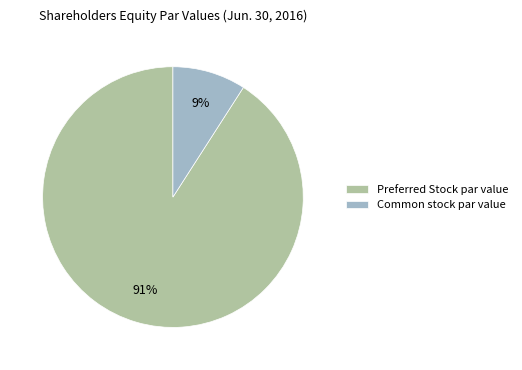

Which has a higher value, Common stock par value or Preferred Stock par value?

Preferred Stock par value